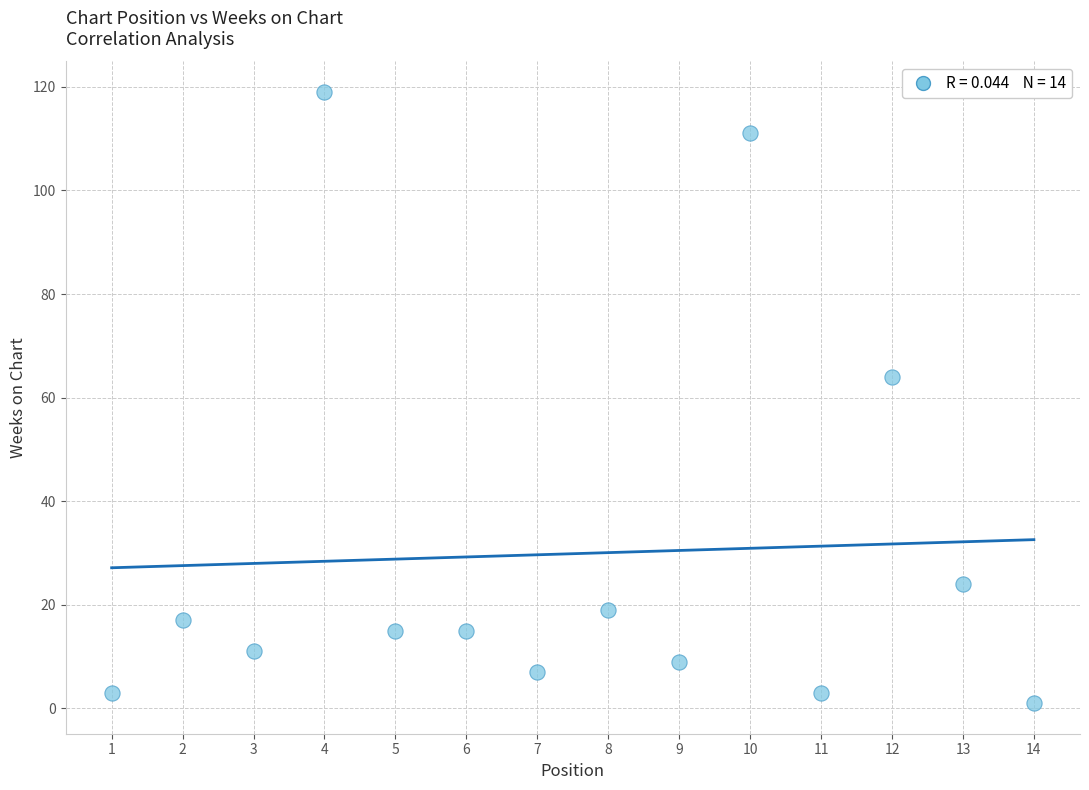

What Y value in the scatter plot is closest to 60?

64